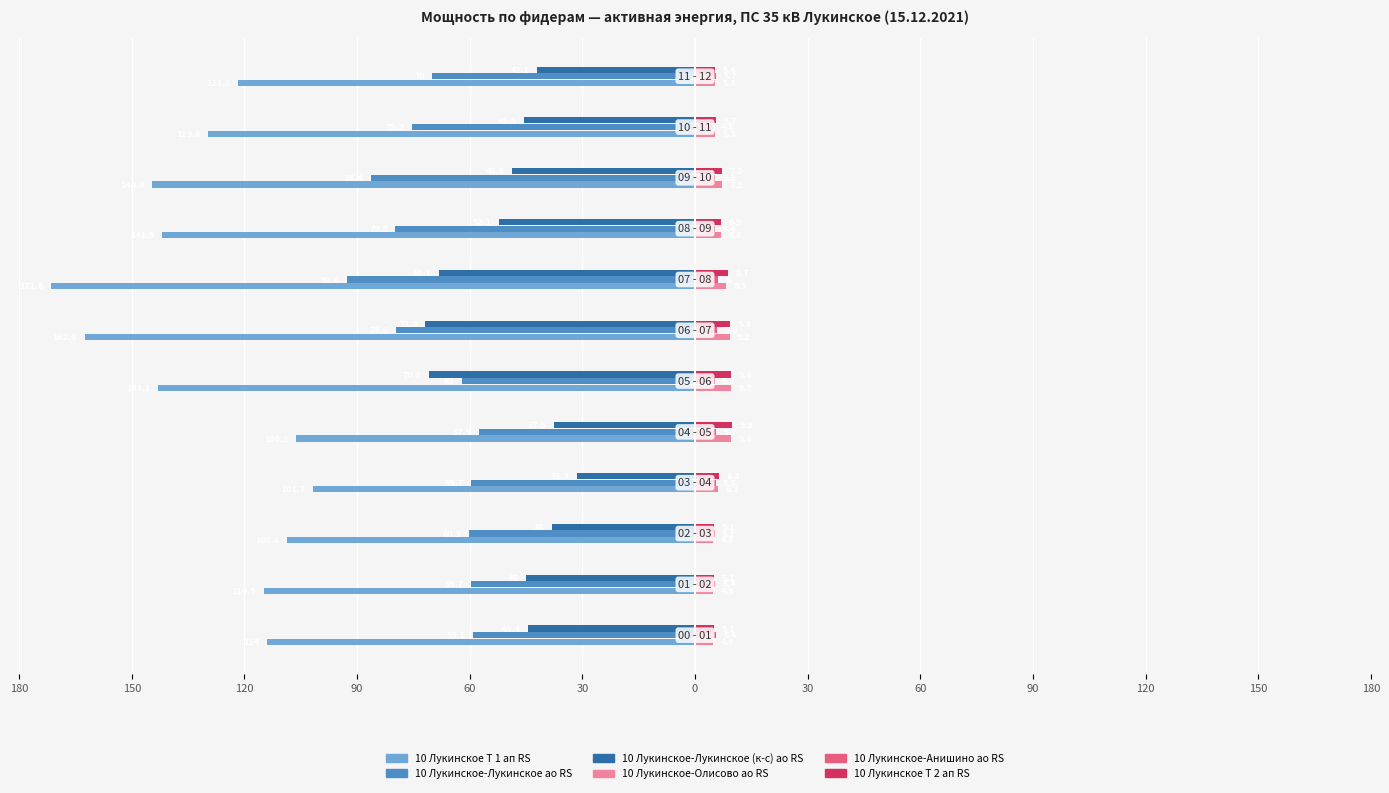

What are all the series names shown in the legend?

10 Лукинское Т 1 ап RS, 10 Лукинское-Лукинское ао RS, 10 Лукинское-Лукинское (к-с) ао RS, 10 Лукинское-Олисово ао RS, 10 Лукинское-Анишино ао RS, 10 Лукинское Т 2 ап RS